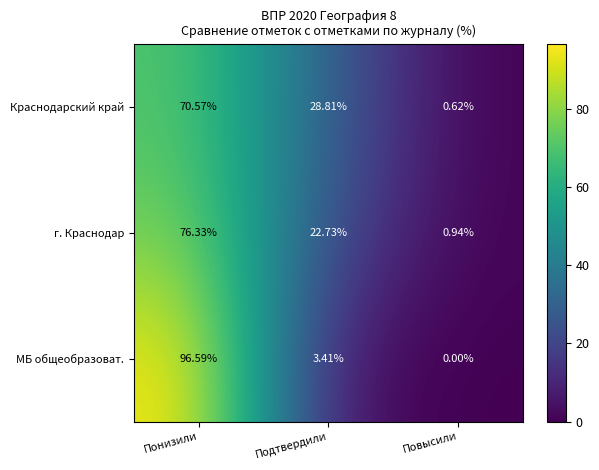

Between Понизили and Подтвердили, which series saw the biggest shift?

МБ общеобразоват.